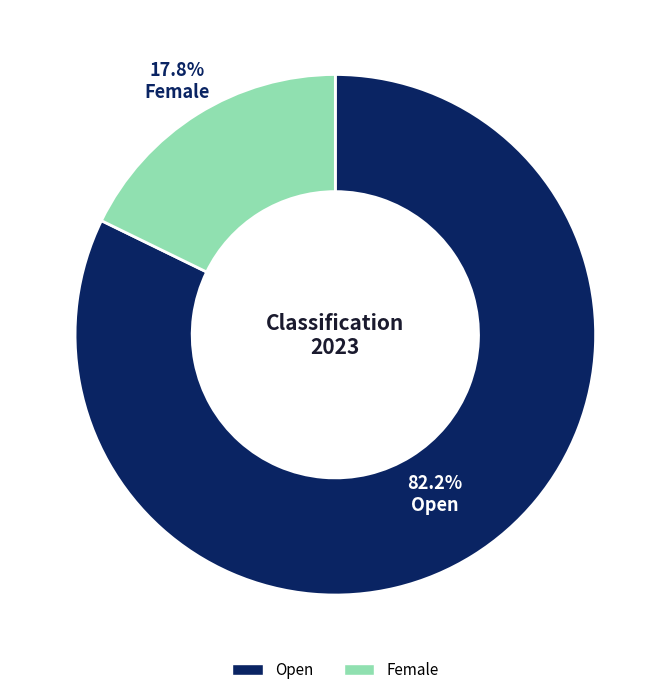

True or false: Open accounts for 82% of the total.

True